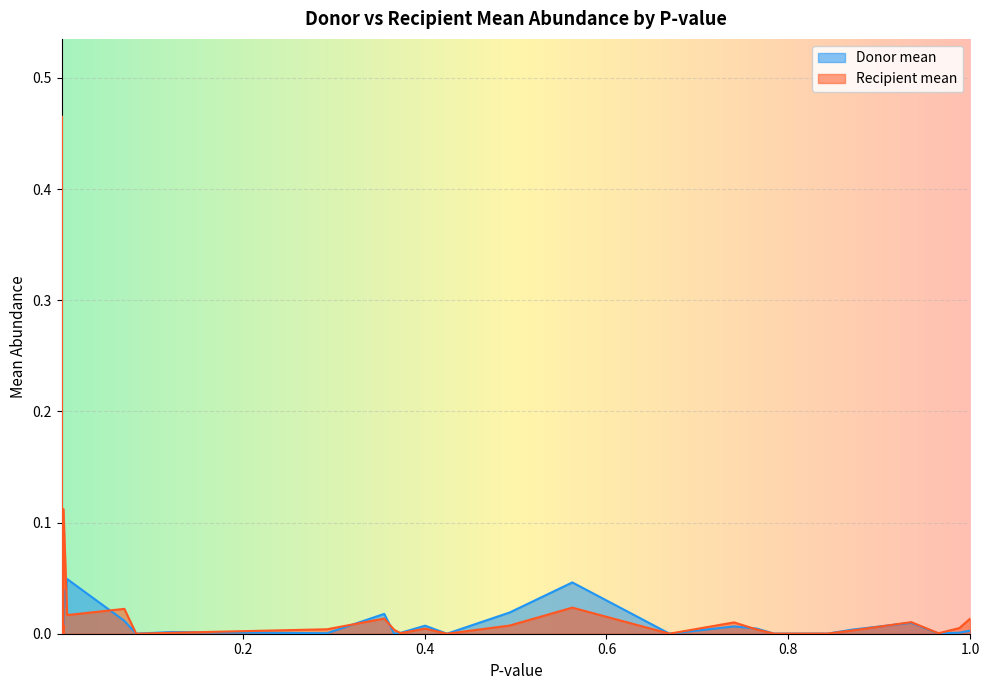

What is the label of the 33rd point from the right?

0.6